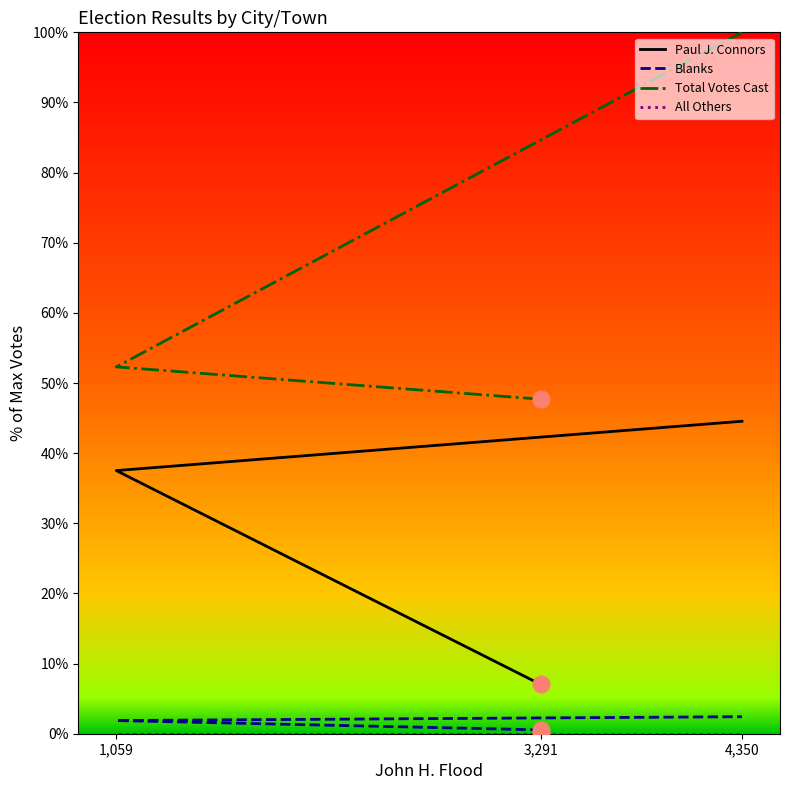

Which series has the largest total across all categories?

Total Votes Cast